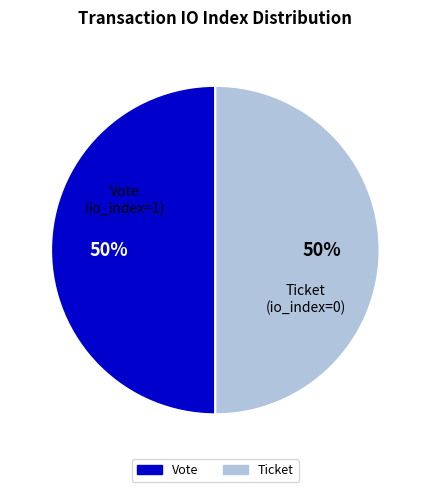

How many segments does this pie chart have?

2